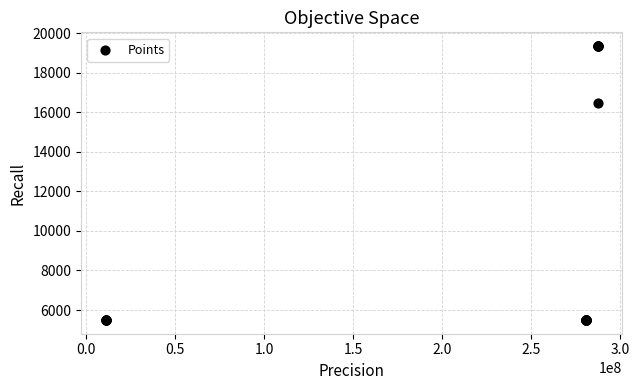

What Y value in the scatter plot is closest to 12420?

16448.2